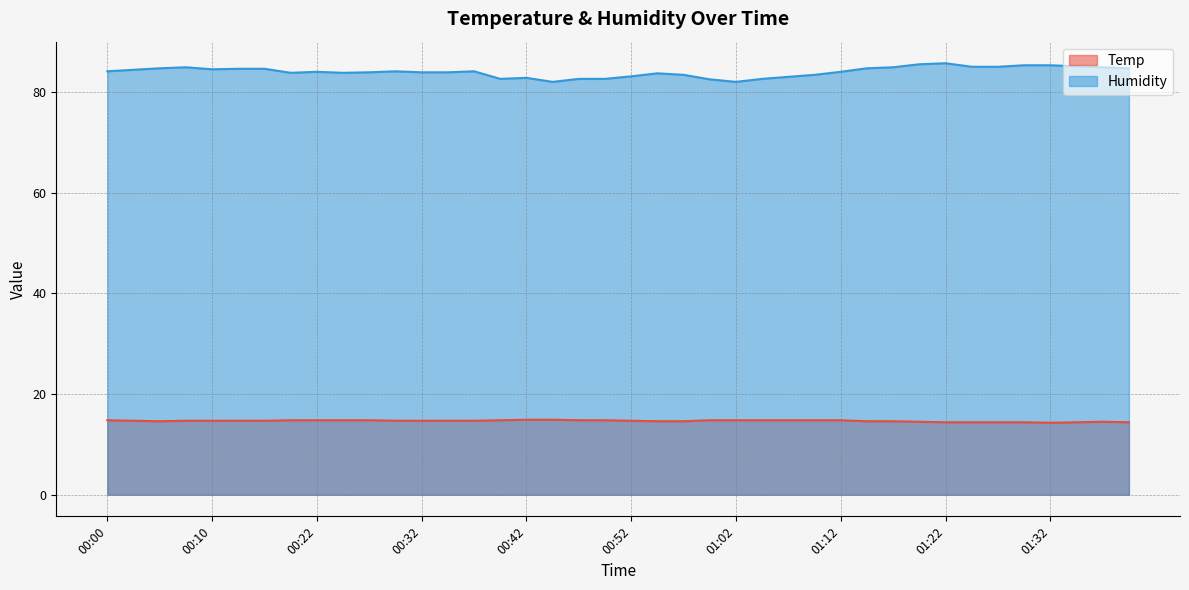

Between 00:32 and 01:14, which series saw the biggest shift?

Humidity